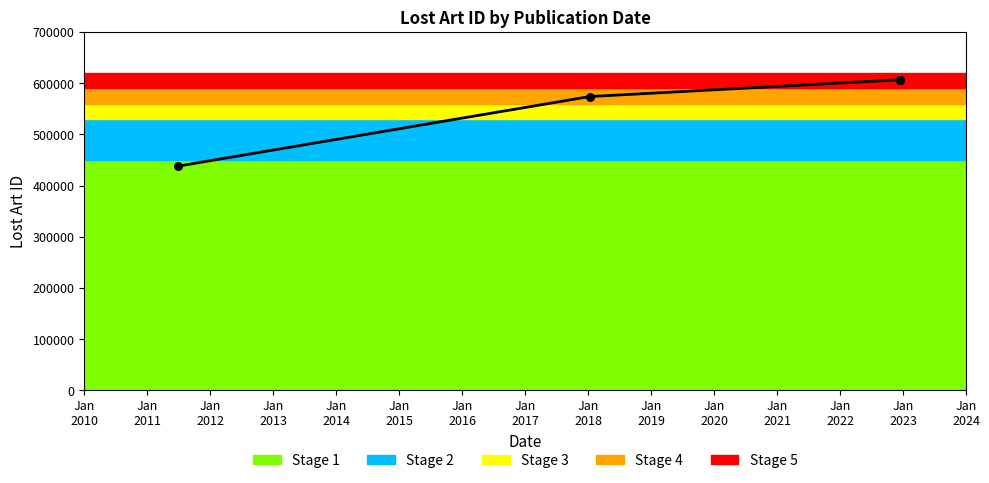

What is the ratio of the value at 2011-06-28 to the value at 2018-01-11?

0.8